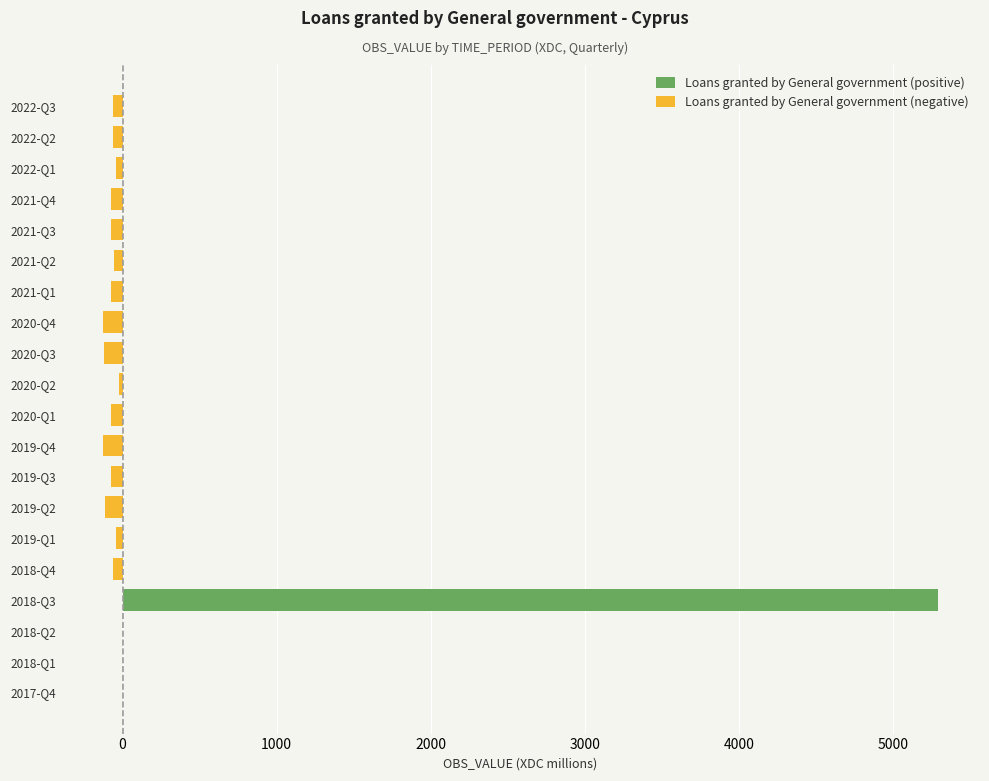

The value of Loans granted by General government (positive) at 2018-Q1 is -1659. True or false?

False